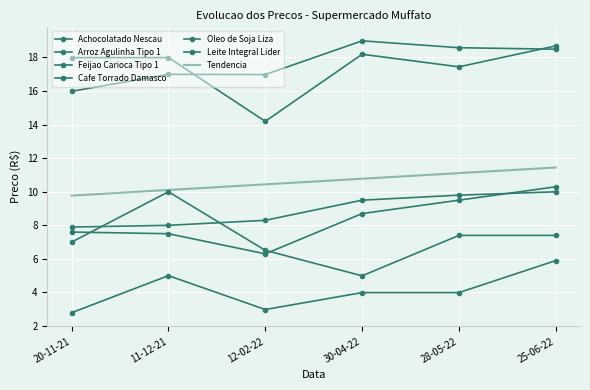

Reading left to right, extract all data points from this chart.

Achocolatado Nescau: 7.0	10.0	6.5	5.0	7.4	7.4
Arroz Agulinha Tipo 1: 18.0	18.0	14.2	18.2	17.4	18.7
Feijao Carioca Tipo 1: 7.6	7.5	6.3	8.7	9.5	10.3
Cafe Torrado Damasco: 16.0	17.0	17.0	19.0	18.6	18.5
Oleo de Soja Liza: 7.9	8.0	8.3	9.5	9.8	10.0
Leite Integral Lider: 2.8	5.0	3.0	4.0	4.0	5.9